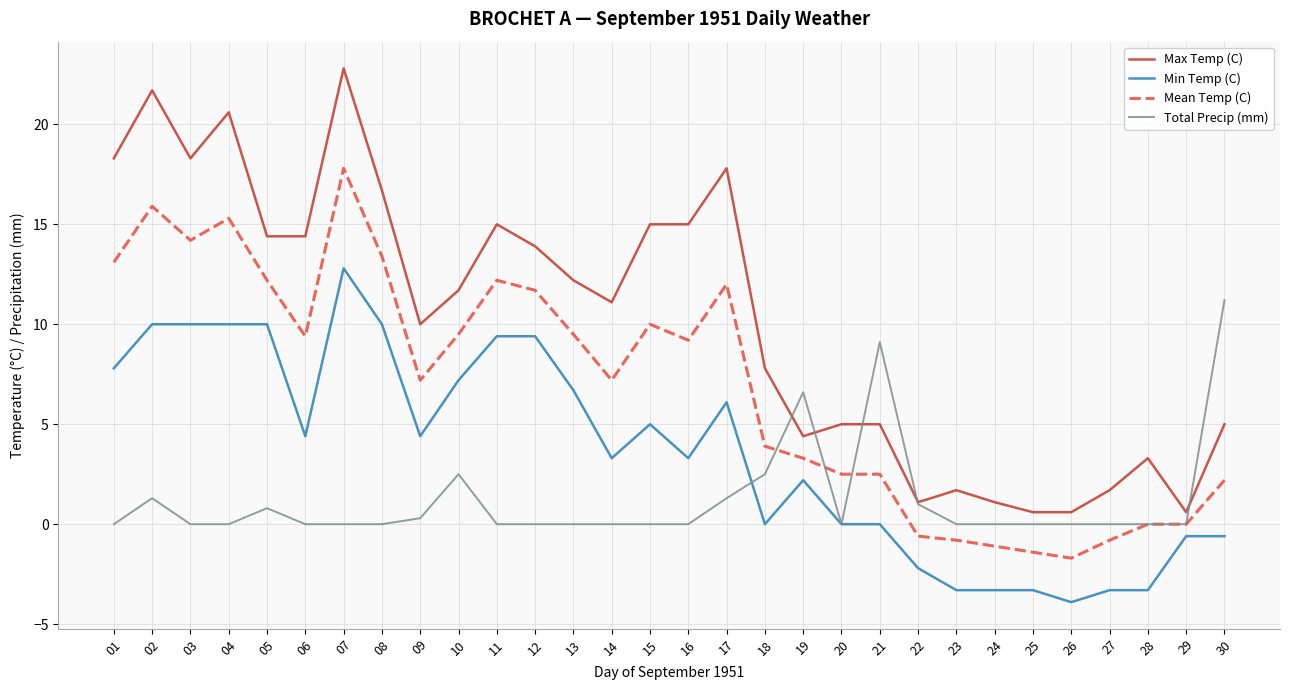

The Mean Temp (C) series shows 6.2 at 11. True or false?

False